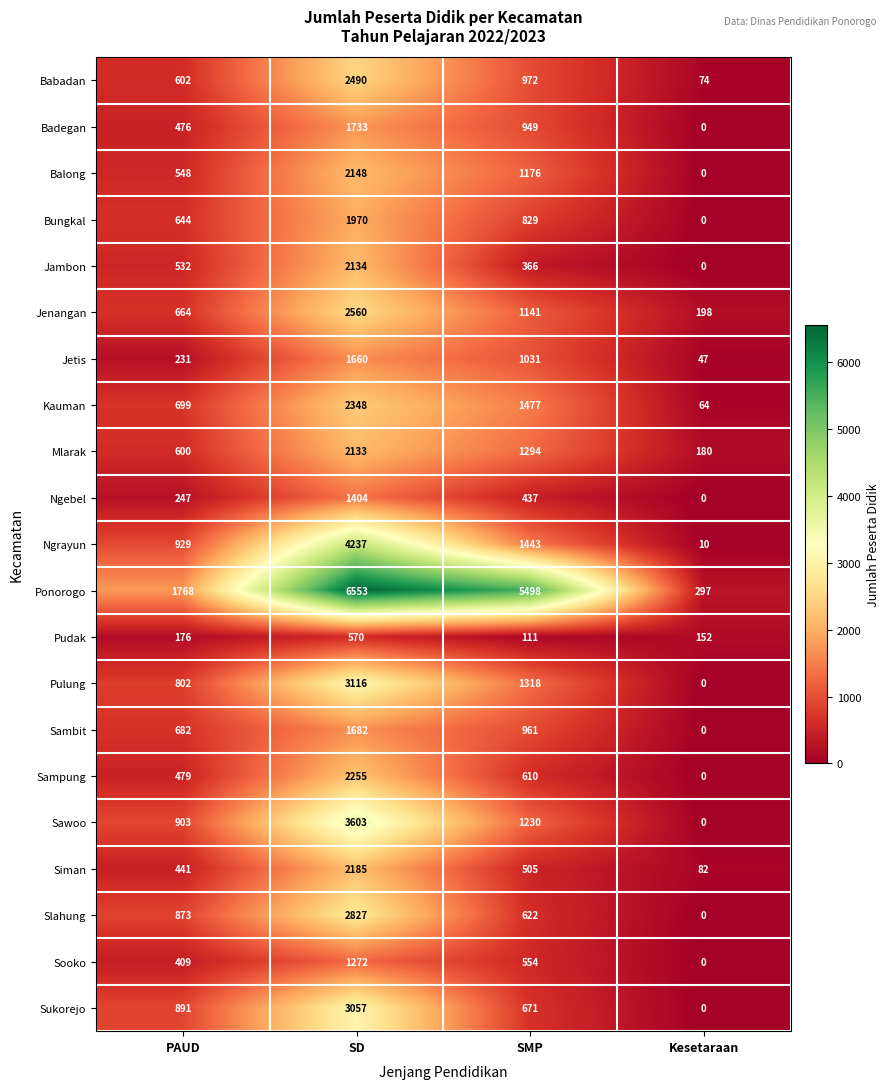

Count the Sambit values in the range 682 to 1682.

3